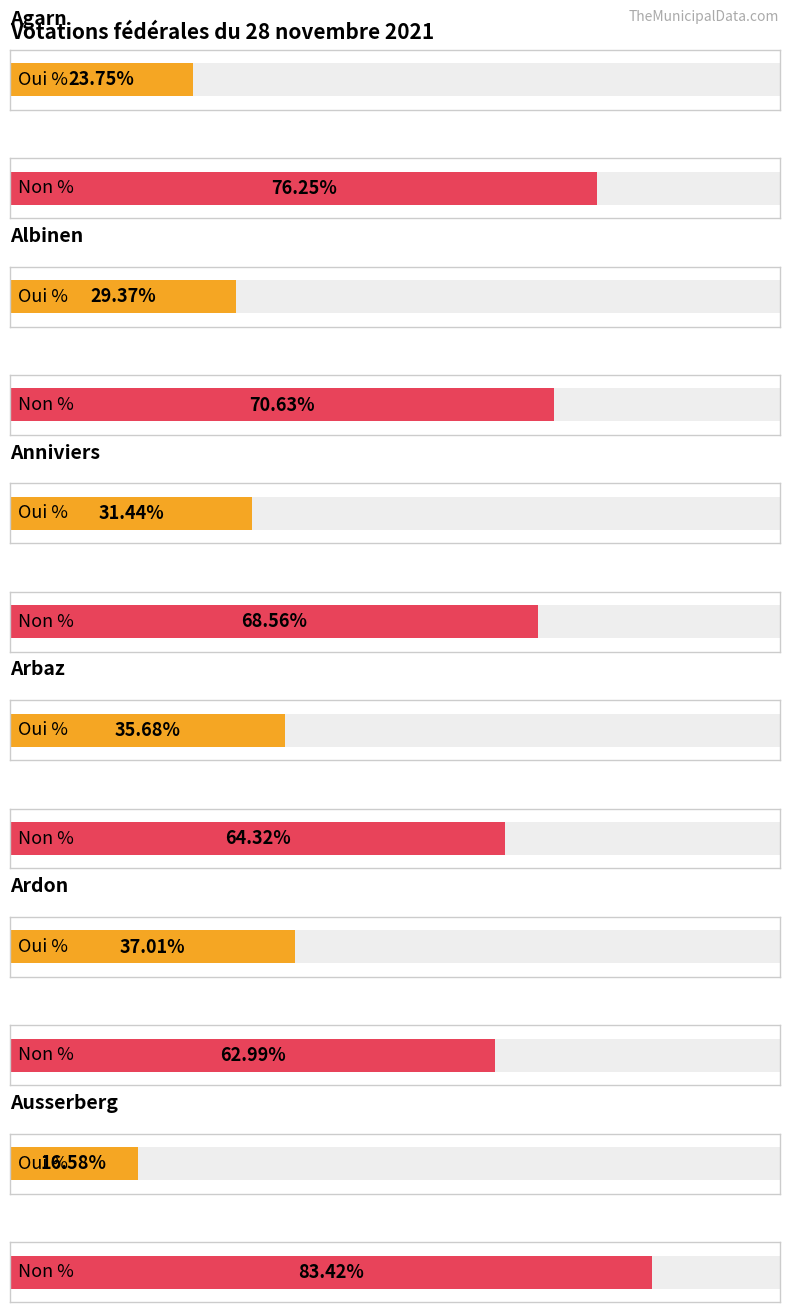

What is the lowest value of the Non % series?

63.0